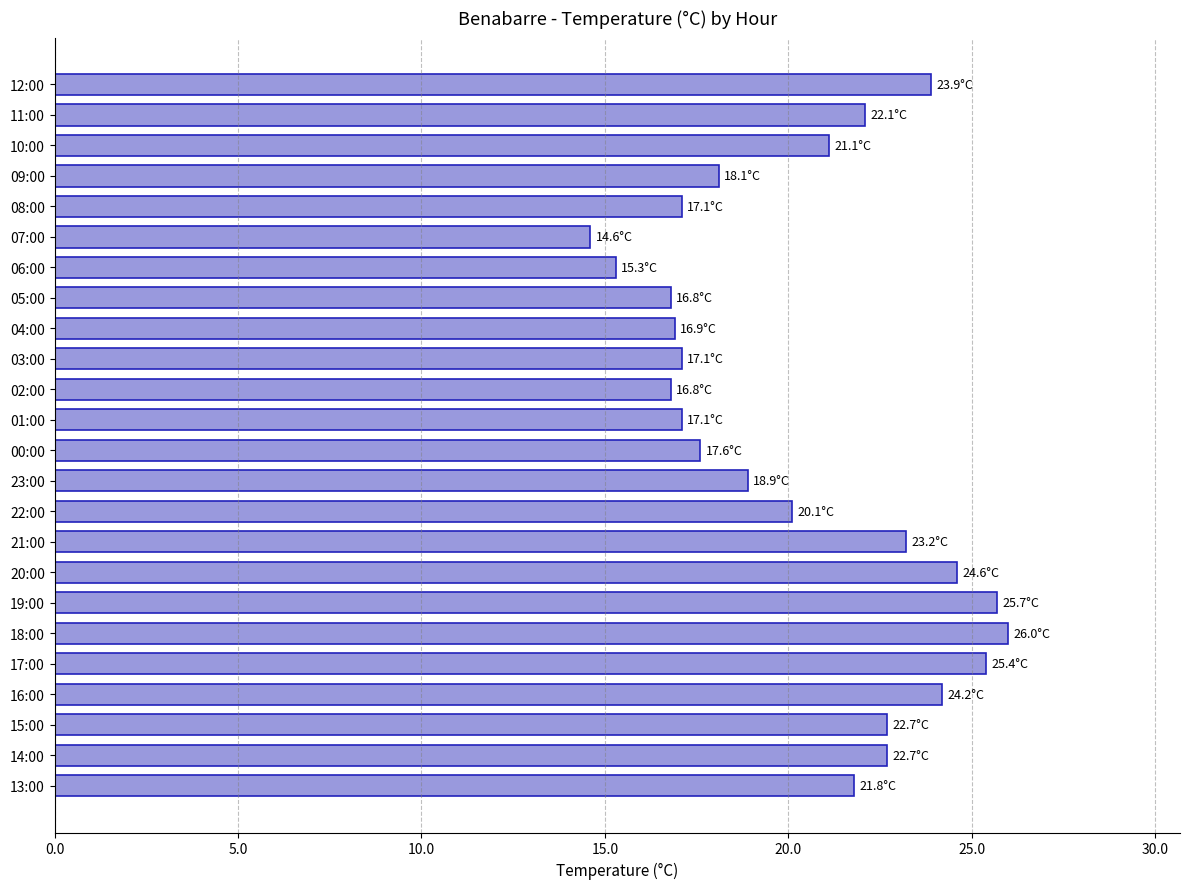

What is the change in value from 07:00 to 02:00?

+2.2